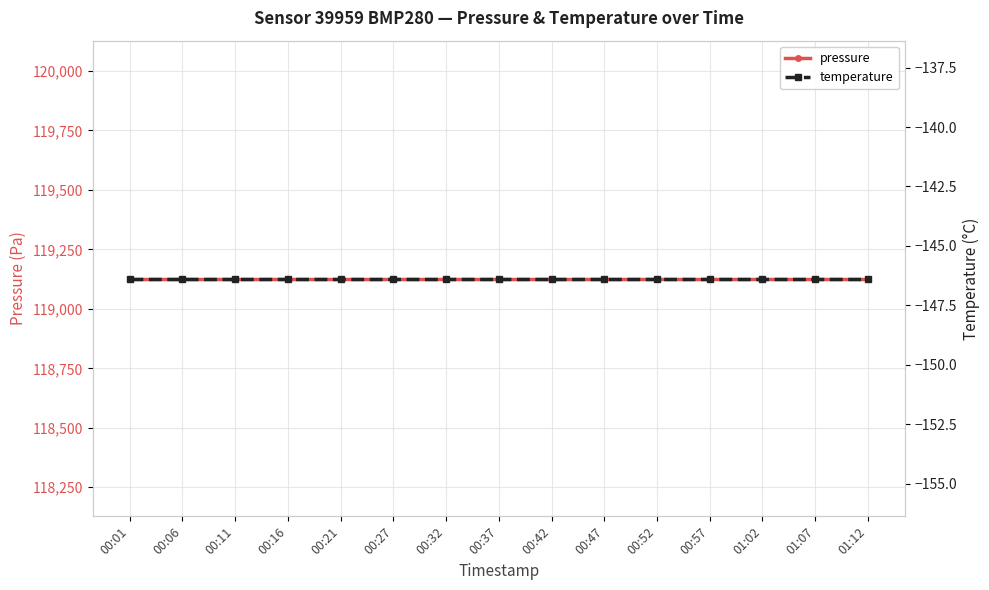

At which category is the sum across all series the highest?

00:01